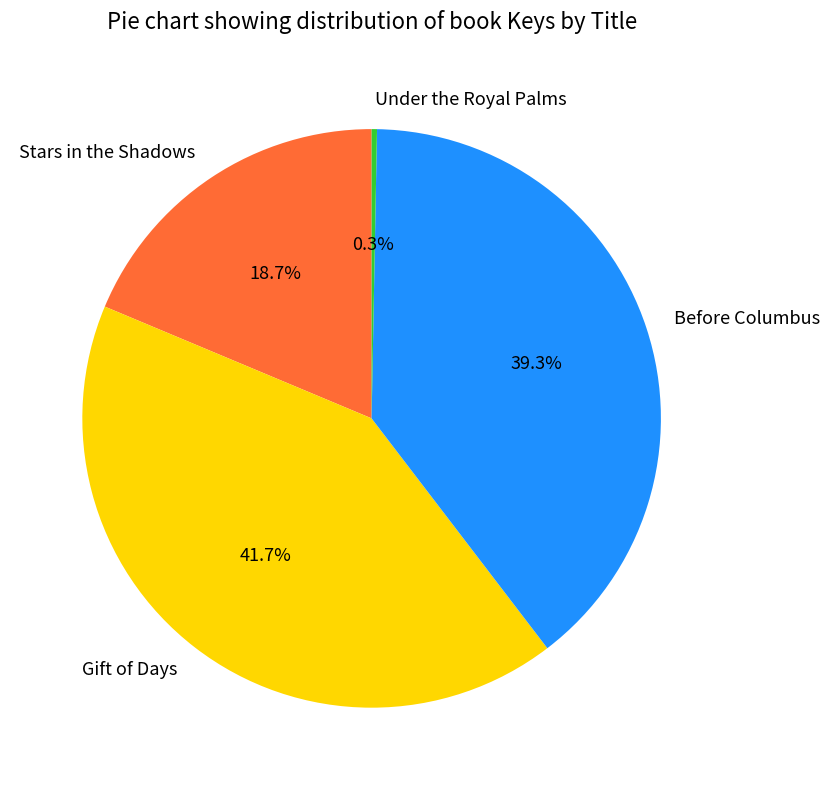

Between Gift of Days and Before Columbus, which is larger?

Gift of Days